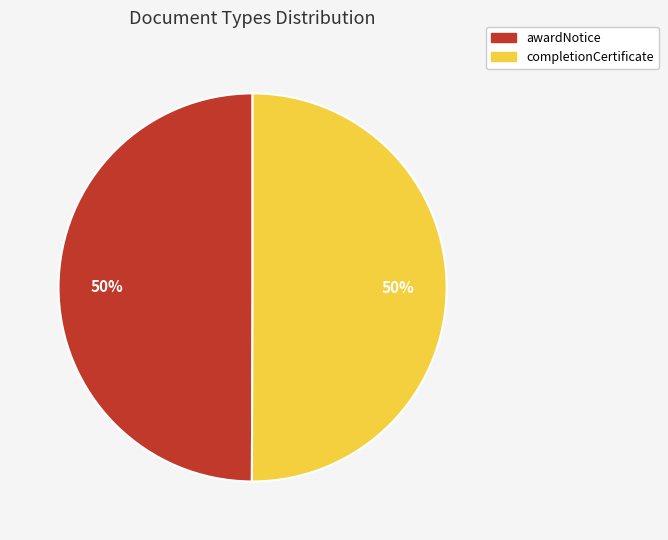

True or false: completionCertificate accounts for 50% of the total.

True